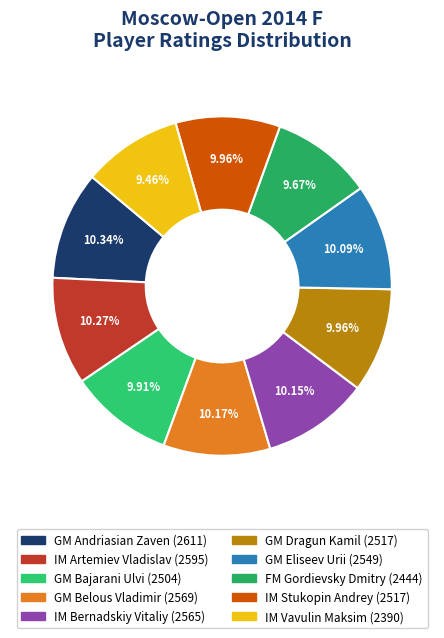

Is GM Andriasian Zaven the majority of the pie?

No